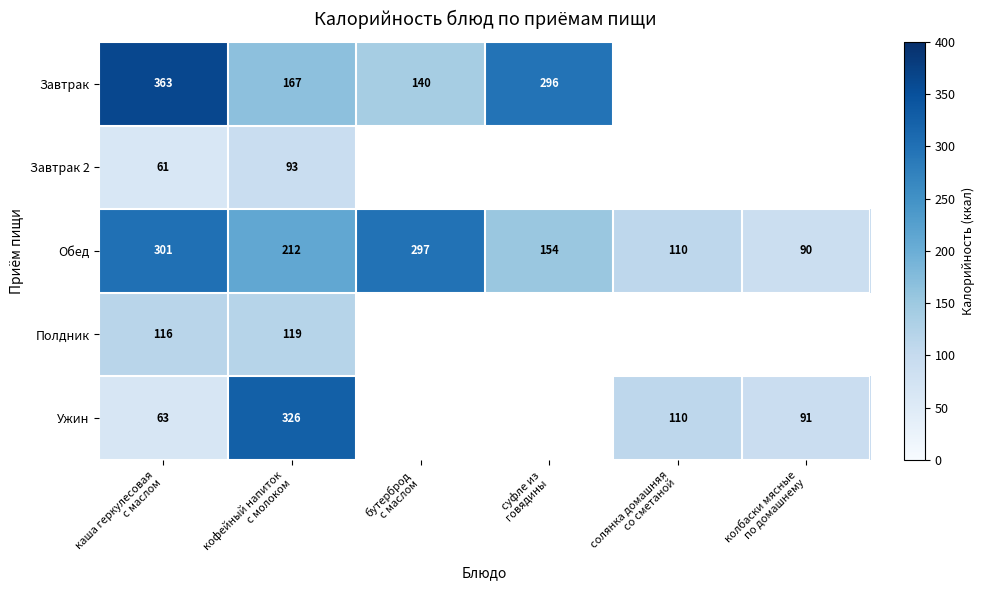

What is the minimum value for Обед?

90